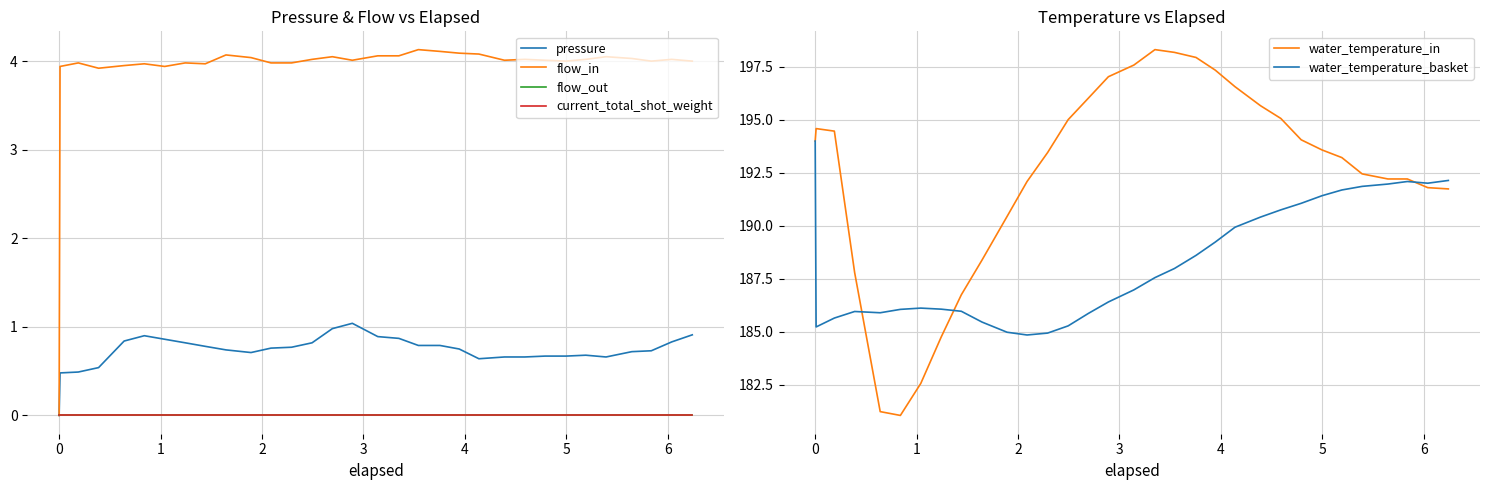

True or false: current_total_shot_weight and water_temperature_basket cross at least once.

False